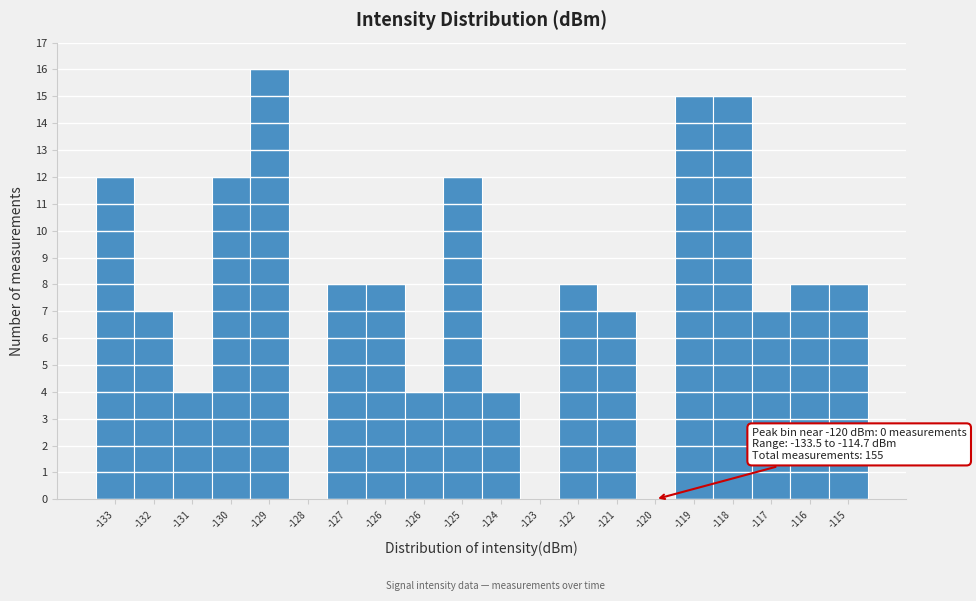

How many data points does each series have?

20